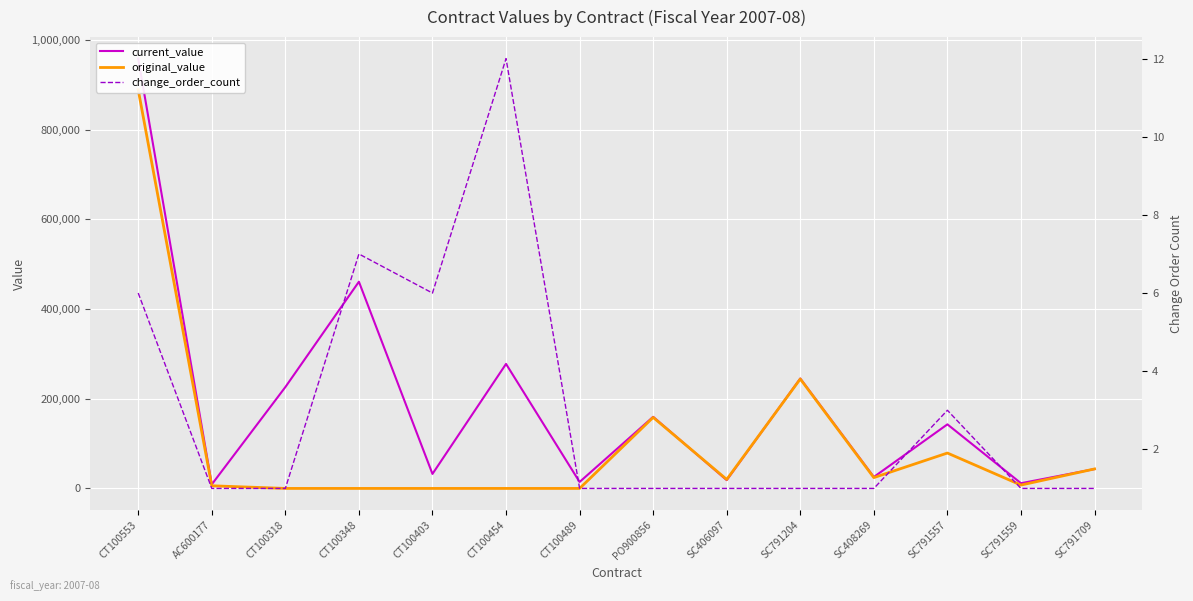

Which series has the widest spread of values?

current_value